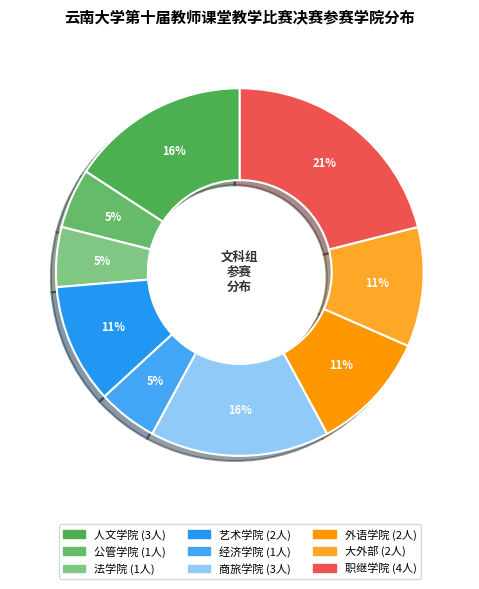

Is there any slice that represents more than half of the pie?

No